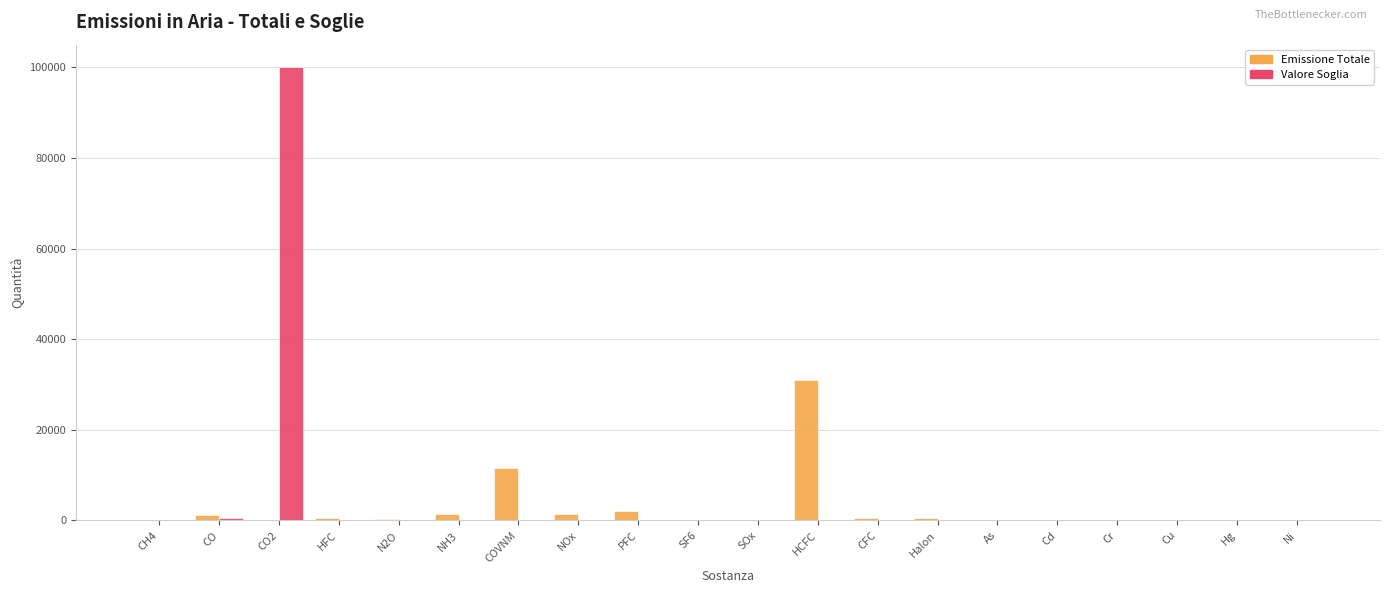

The Valore Soglia series shows 150 at SOx. True or false?

True